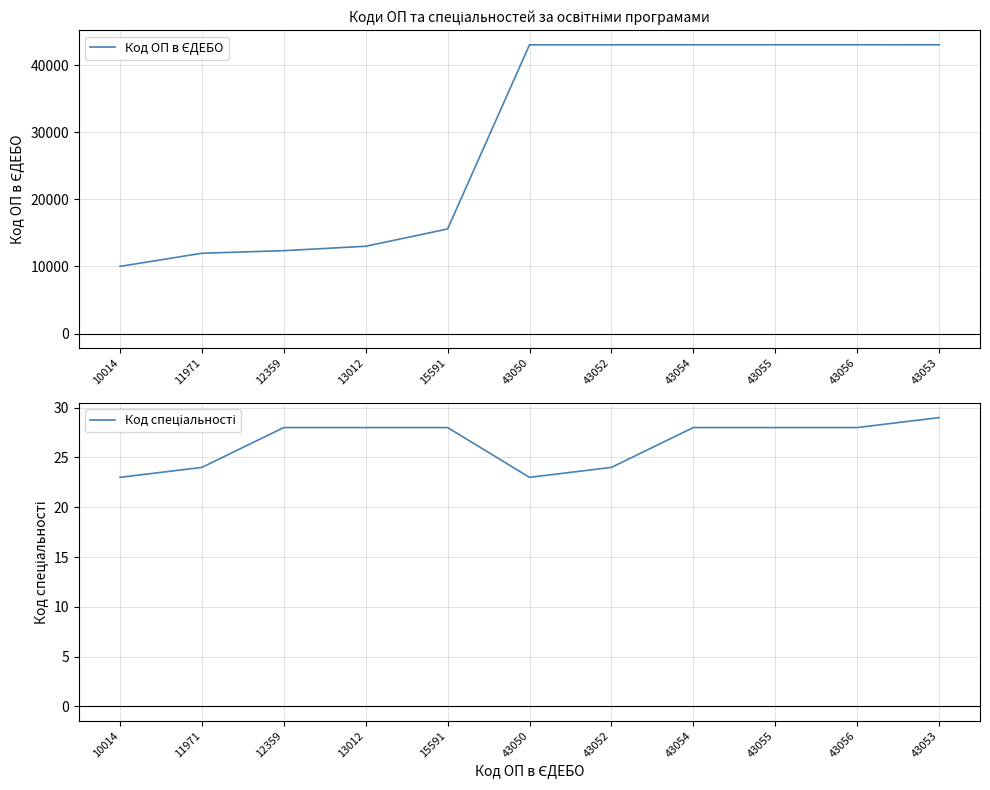

What is the sum of the Код ОП в ЄДЕБО values at 43055 and 43052?

86107